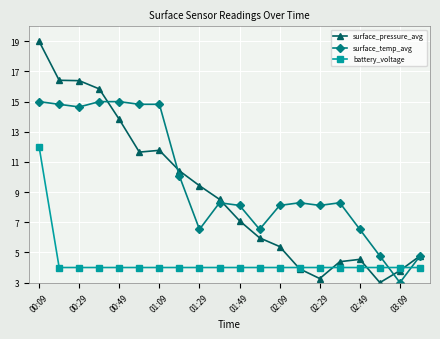

True or false: surface_temp_avg has more than 2 interior local peaks.

True